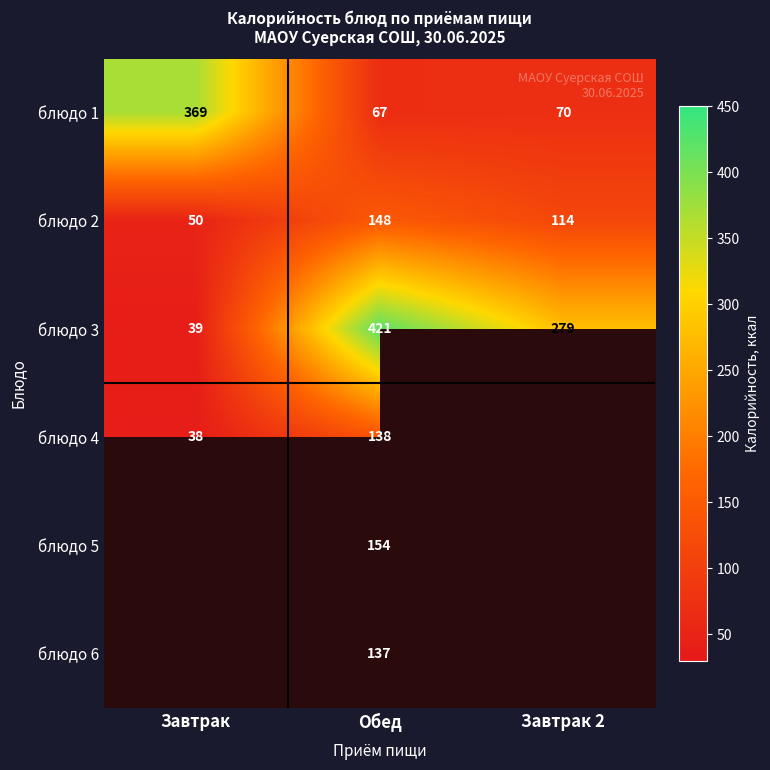

What is the sum of the блюдо 1 values at Завтрак and Обед?

436